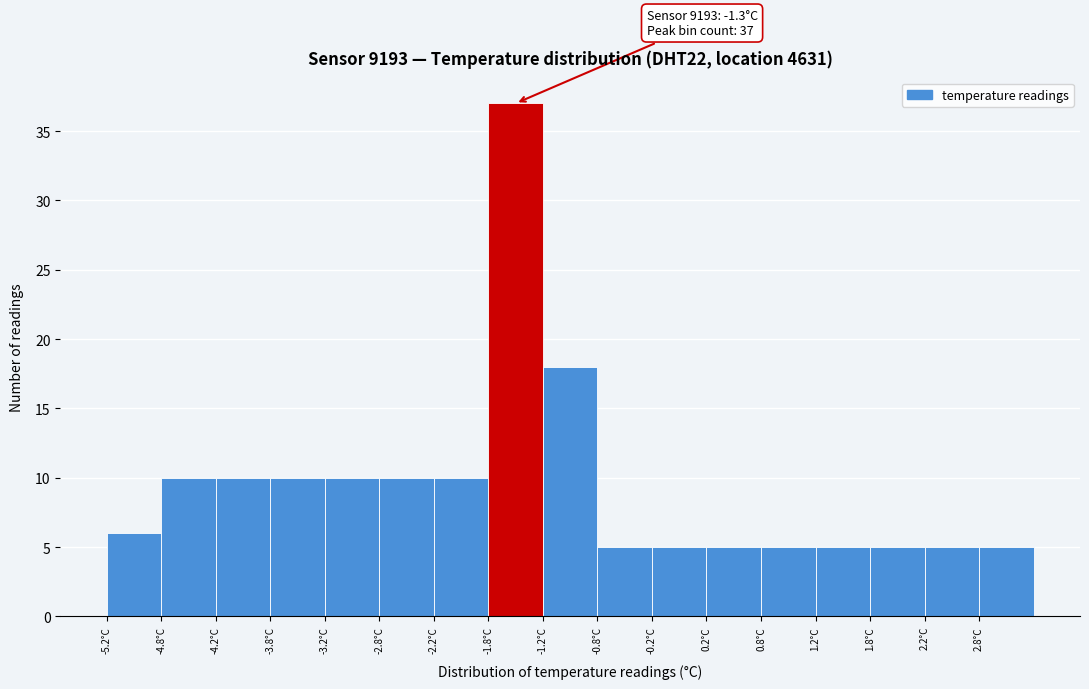

Over which range of the x-axis is the bar tallest?

-1.75 to -1.25